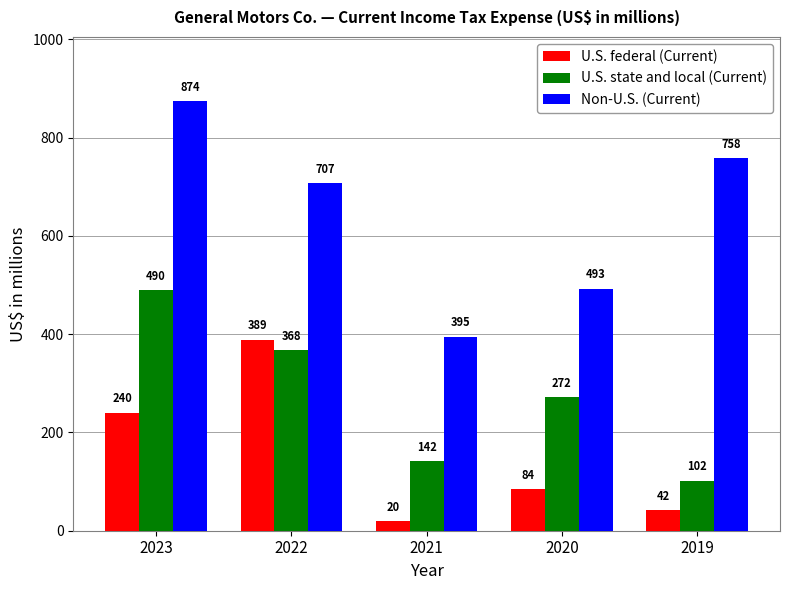

Between 2022 and 2019, which series saw the biggest shift?

U.S. federal (Current)